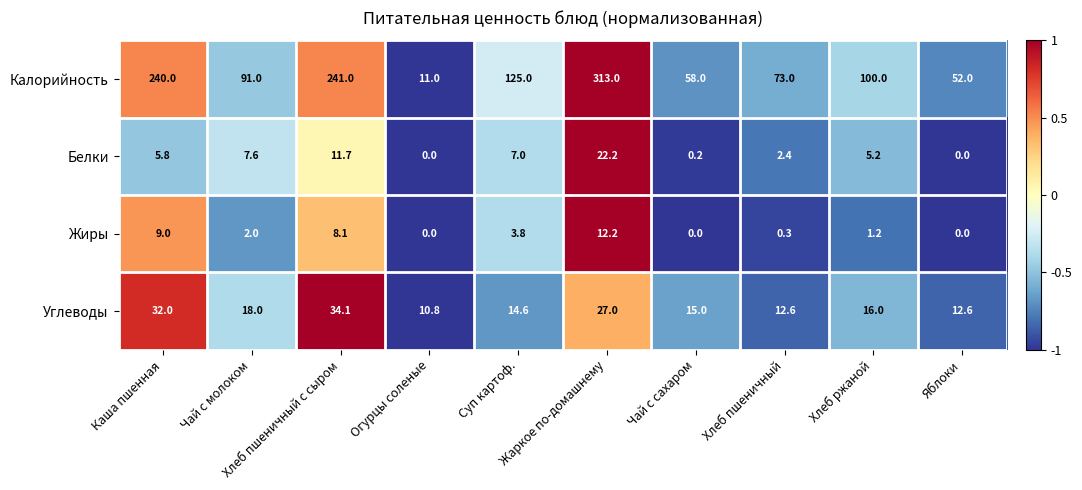

What is the spread (max minus min) of values at Чай с сахаром?

58.0